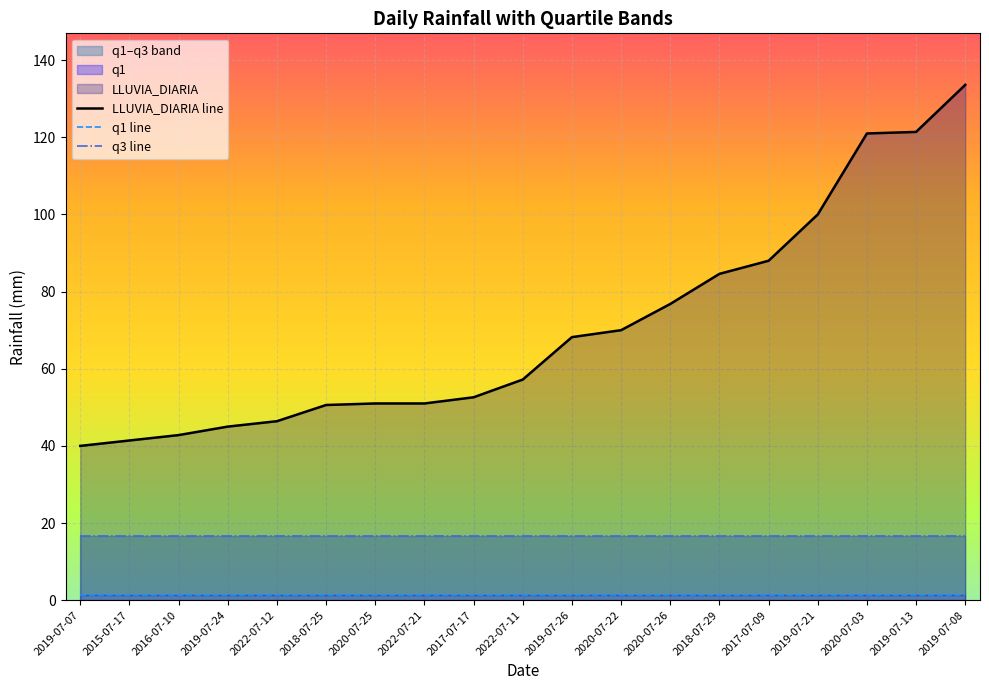

True or false: q1 line and LLUVIA_DIARIA line intersect in this chart.

False